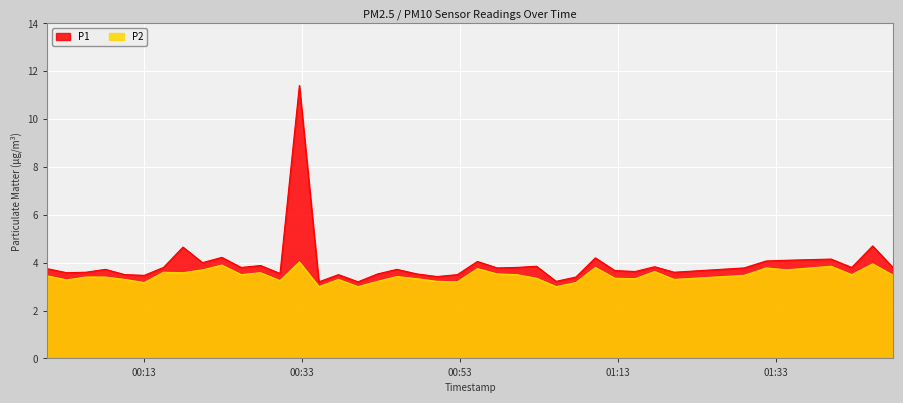

Reading right to left, what are all the values shown in this chart?

P1: 3.8	4.7	3.8	4.2	4.1	4.1	3.8	3.6	3.8	3.6	3.7	4.2	3.4	3.2	3.9	3.8	3.8	4.0	3.5	3.4	3.5	3.7	3.5	3.2	3.5	3.2	11.4	3.5	3.9	3.8	4.2	4.0	4.7	3.8	3.5	3.5	3.7	3.6	3.6	3.8
P2: 3.5	4.0	3.5	3.9	3.7	3.8	3.5	3.3	3.6	3.3	3.4	3.8	3.2	3.0	3.4	3.5	3.5	3.8	3.2	3.2	3.3	3.4	3.2	3.0	3.3	3.0	4.0	3.2	3.6	3.5	3.9	3.7	3.6	3.6	3.2	3.3	3.4	3.4	3.3	3.5